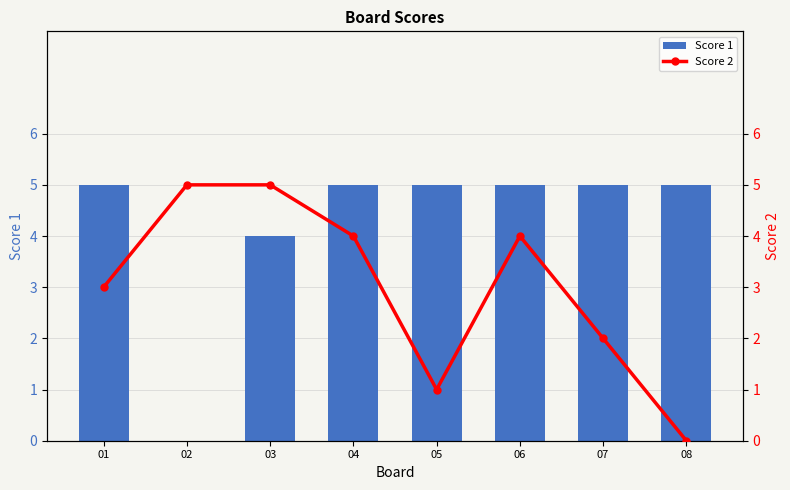

List the labels in order of Score 2 value, largest first.

02, 03, 04, 06, 01, 07, 05, 08